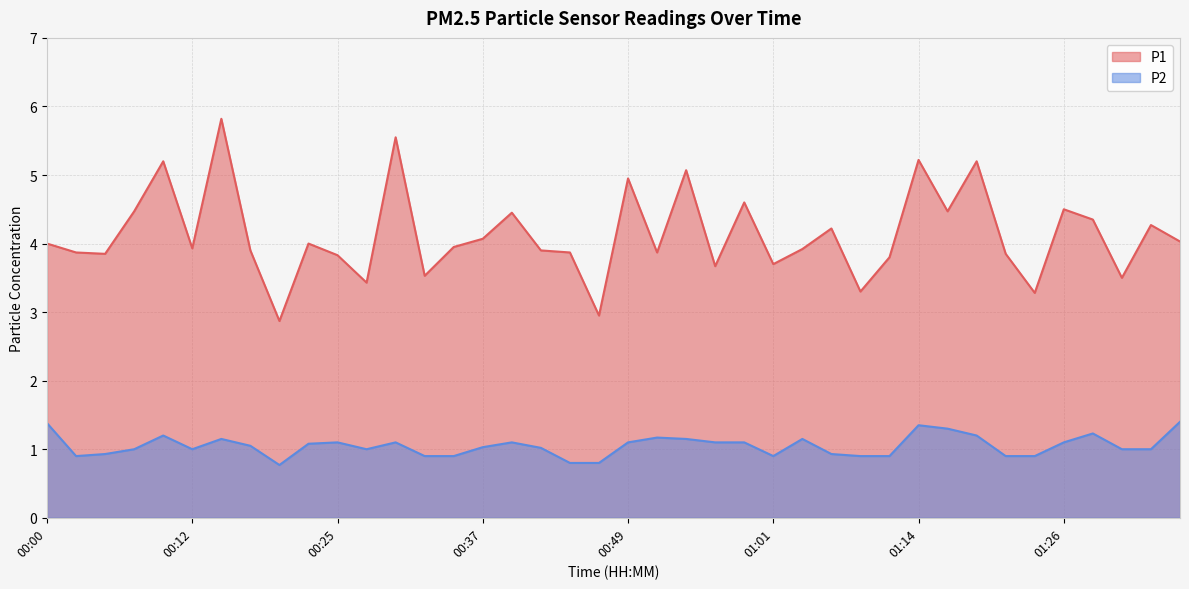

What is the greatest value displayed?

5.8